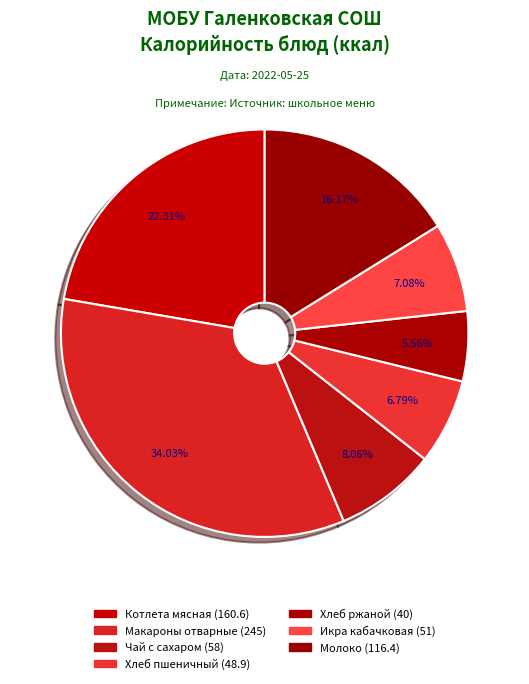

To the nearest percent, what is the average slice percentage?

14%